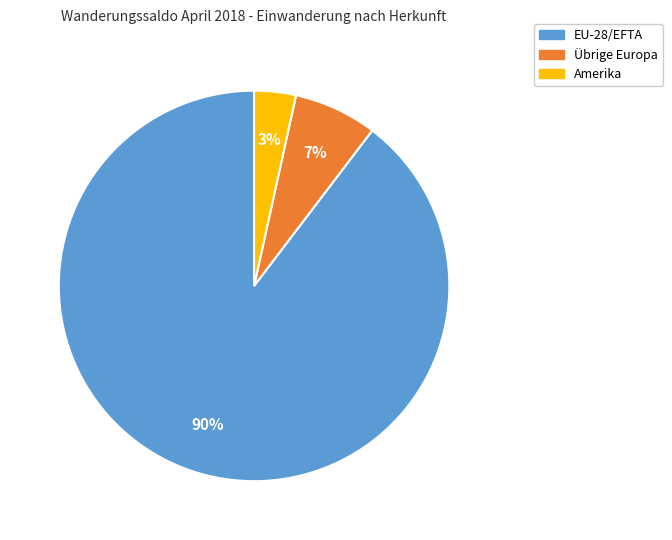

The EU-28/EFTA slice represents 82% of the pie. True or false?

False